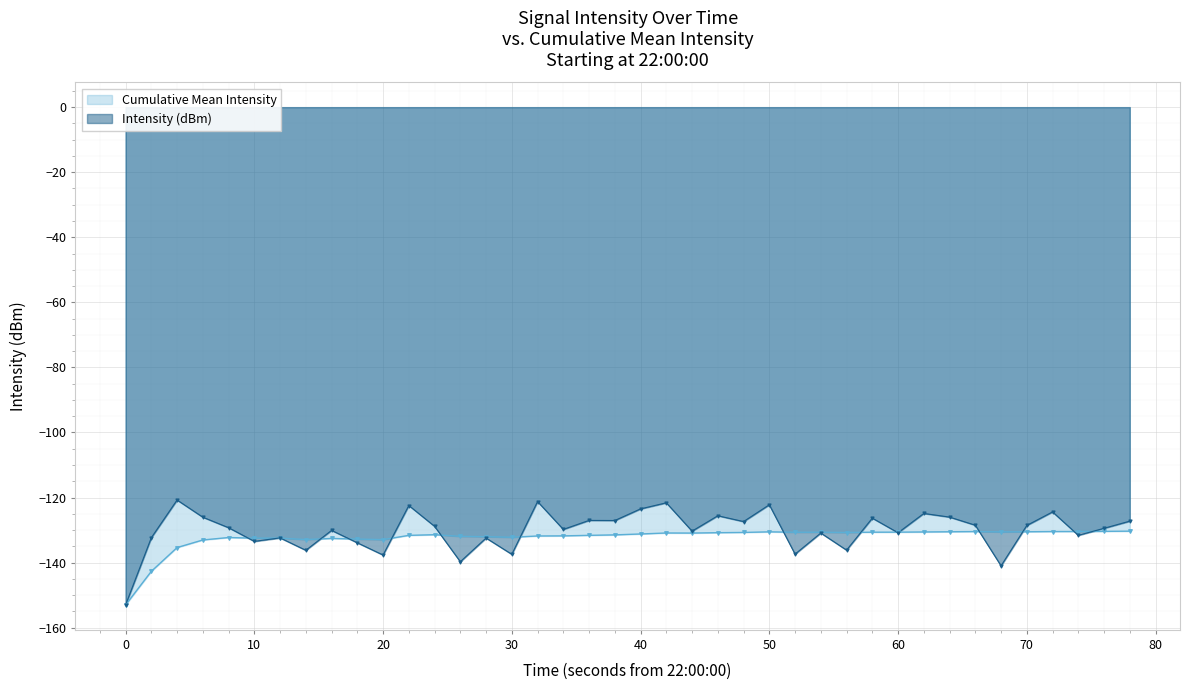

Which series has the largest total across all categories?

Intensity (dBm)